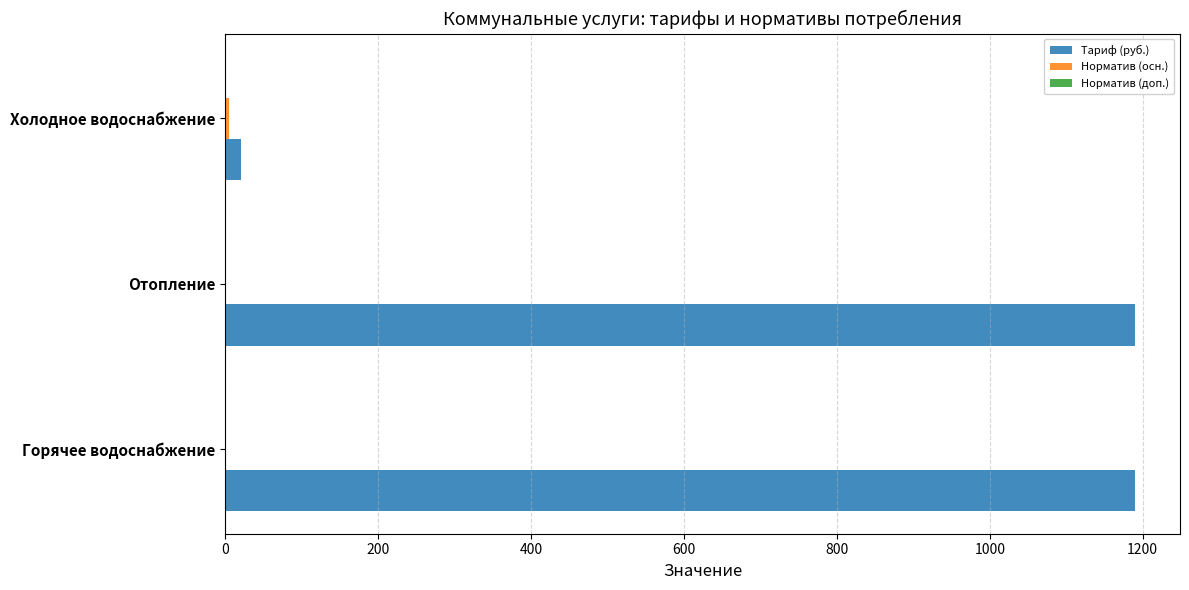

Which series has the largest total across all categories?

Тариф (руб.)